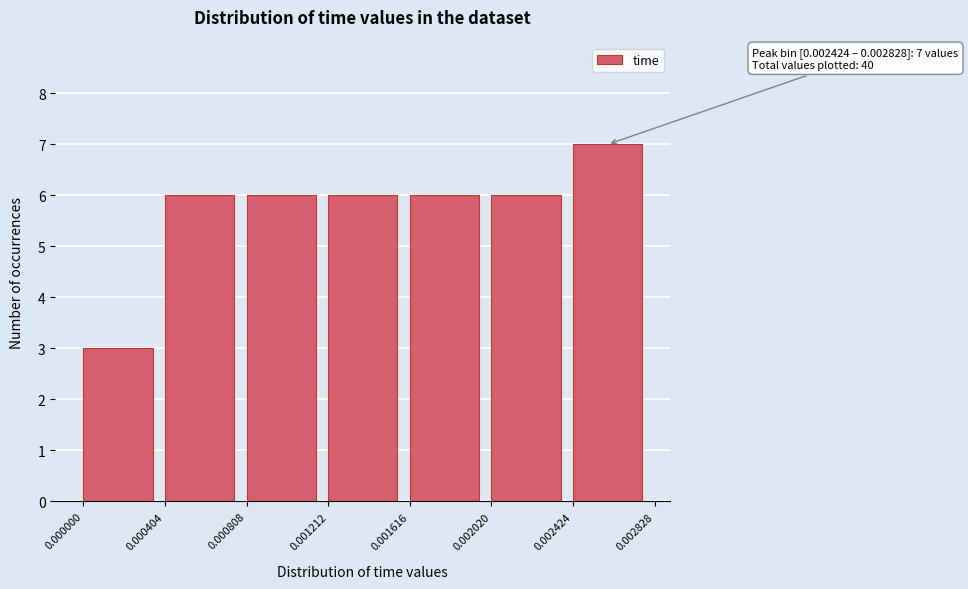

Over which range of the x-axis is the bar tallest?

0.002424 to 0.002828